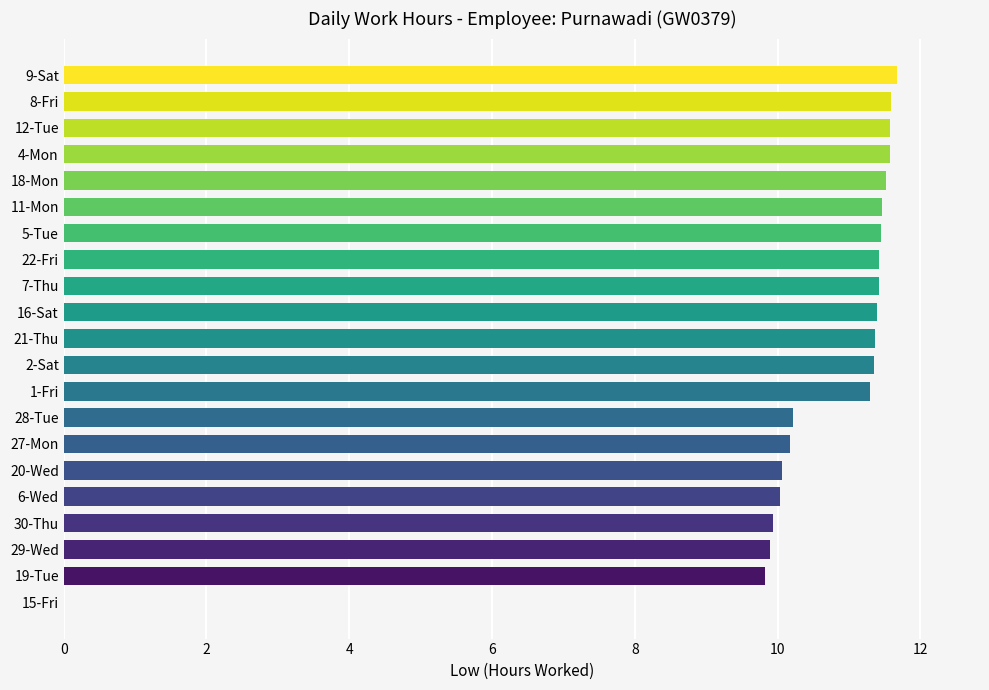

Is it true that the value at 5-Tue is 11.4?

True